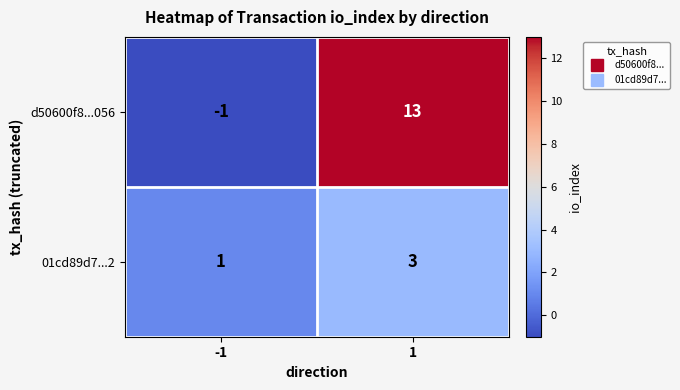

The value of d50600f8...056 at 1 is 13. True or false?

True